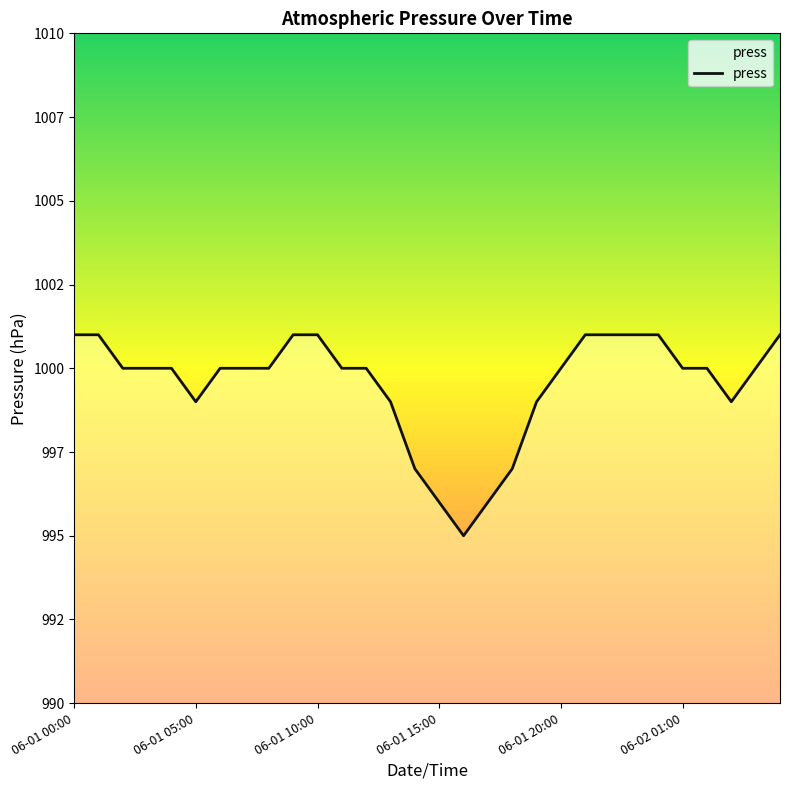

How many lines are shown in the chart?

1